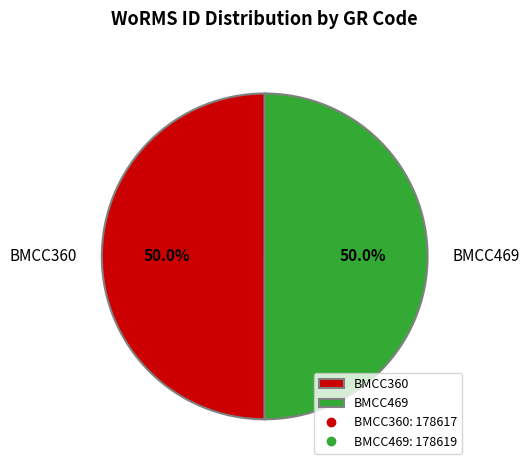

What is the total percentage of BMCC360 and BMCC469?

100.0%